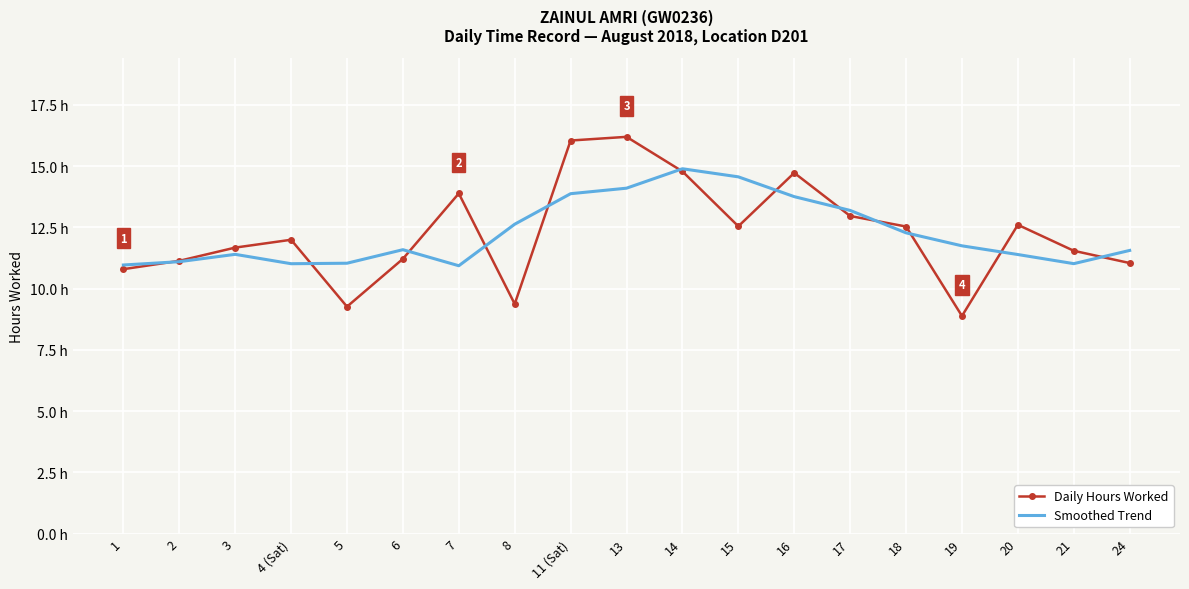

What are all the series names shown in the legend?

Daily Hours Worked, Smoothed Trend